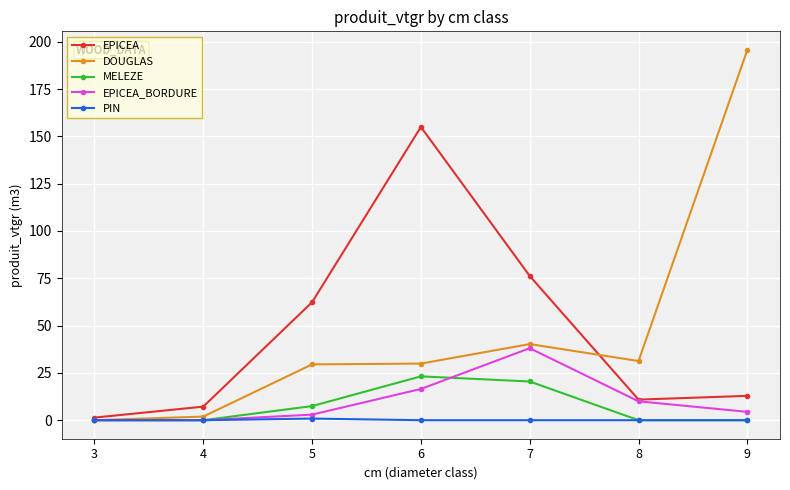

True or false: MELEZE has a value of 14.7 at 6.

False